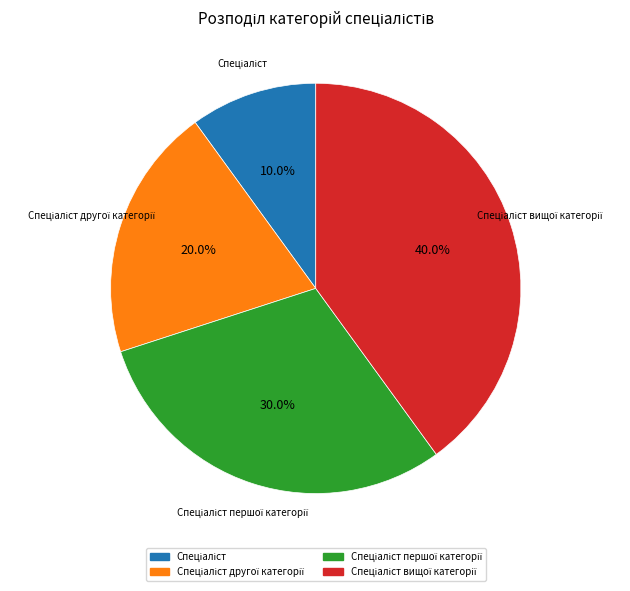

Is there any slice that represents more than half of the pie?

No